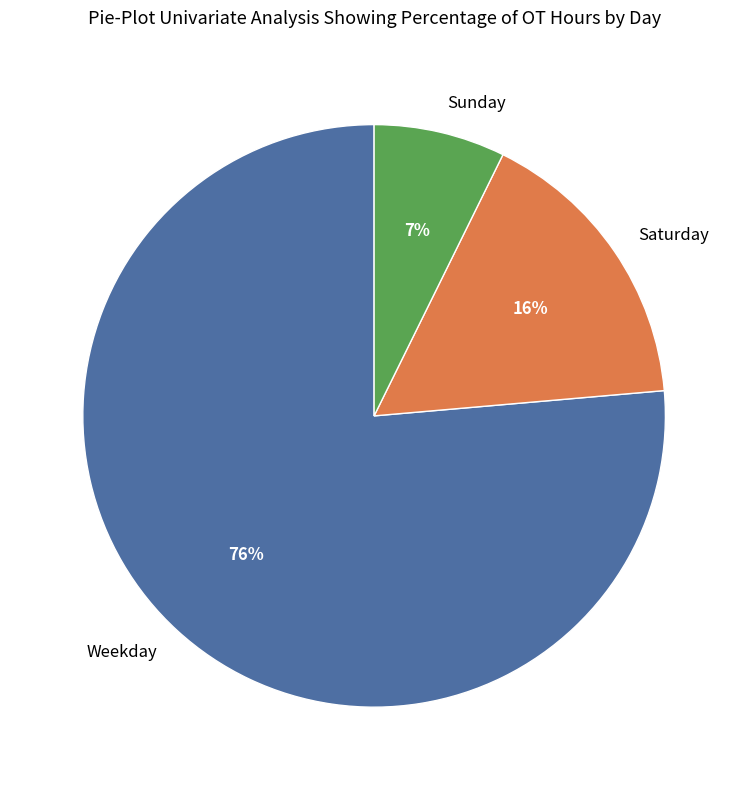

Is it true that Saturday is 16% of the pie?

True